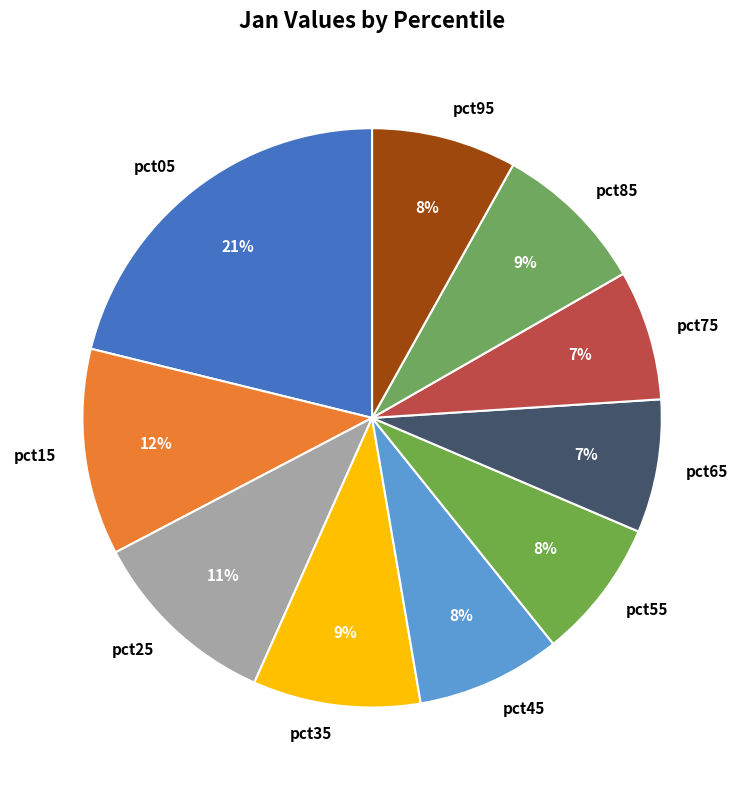

To the nearest percent, what portion does pct05 represent?

21%